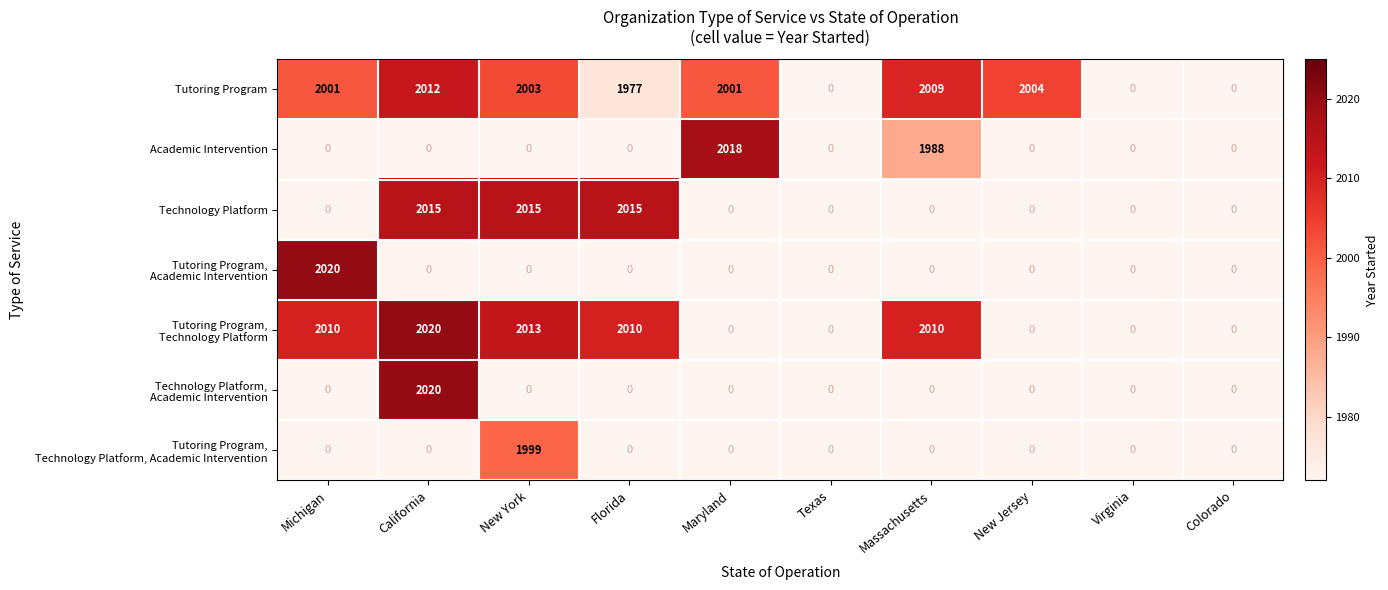

Is it true that Tutoring Program equals 2001 at Michigan?

True